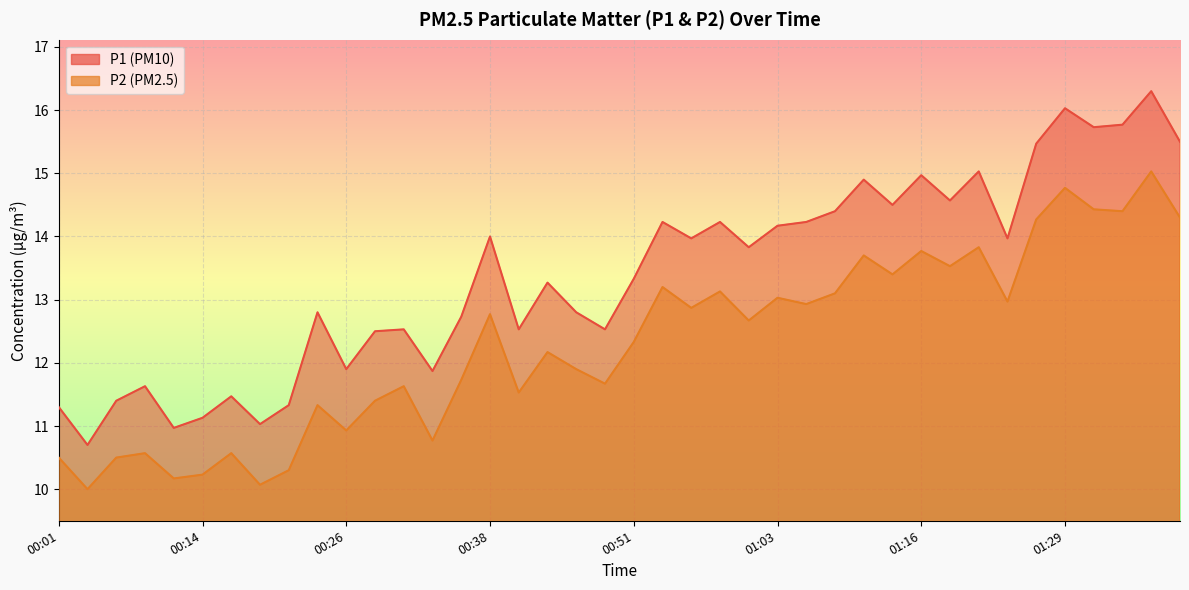

What are all the series names shown in the legend?

P1, P2